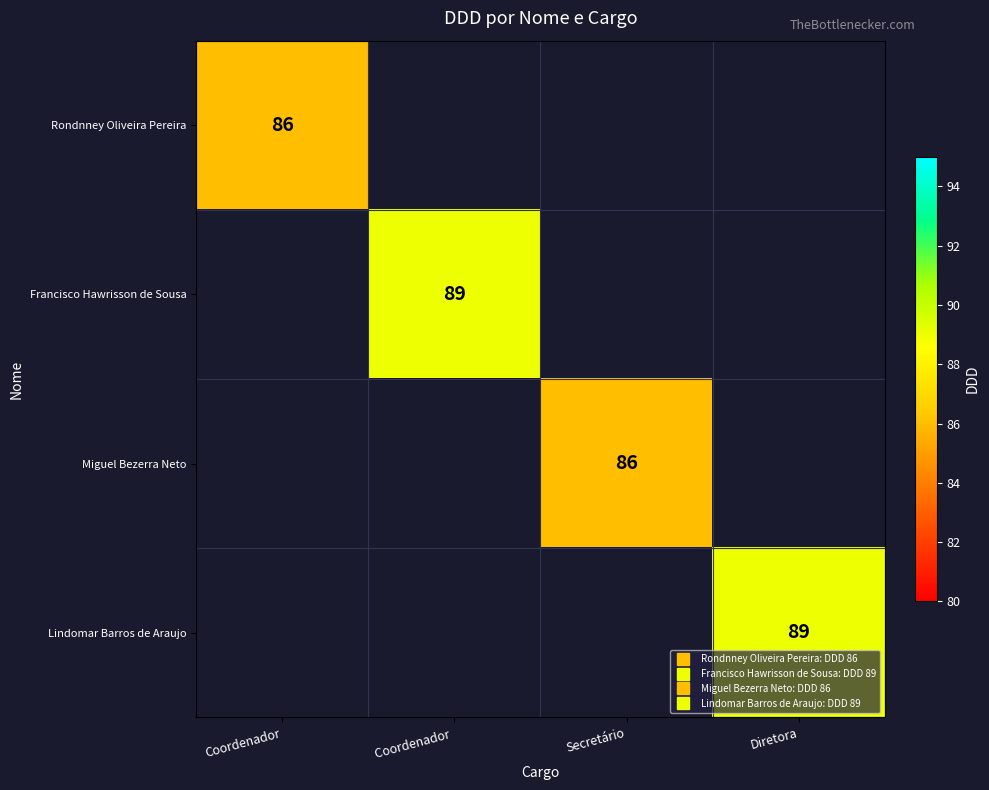

The value of Francisco Hawrisson de Sousa at Coordenador is 47.4. True or false?

False